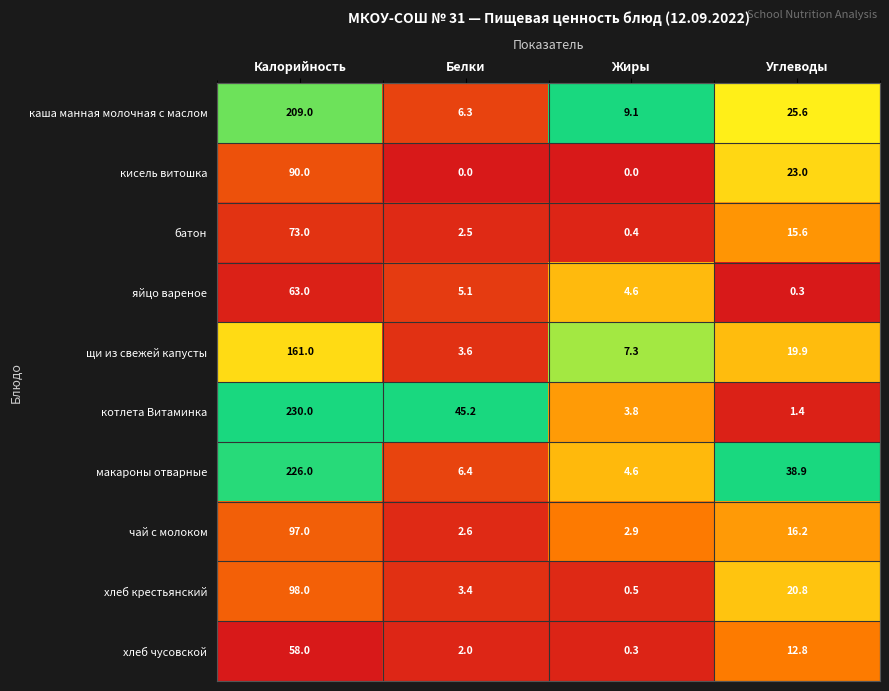

List the series in order of their peak value, highest first.

котлета Витаминка, макароны отварные, каша манная молочная с маслом, щи из свежей капусты, хлеб крестьянский, чай с молоком, кисель витошка, батон, яйцо вареное, хлеб чусовской